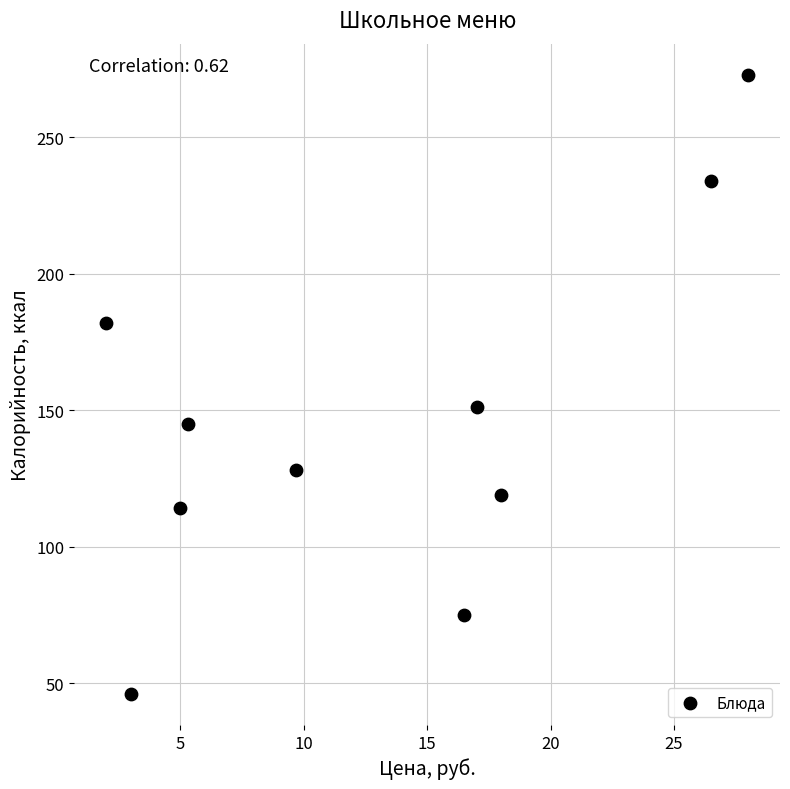

What Y value in the scatter plot is closest to 159?

151